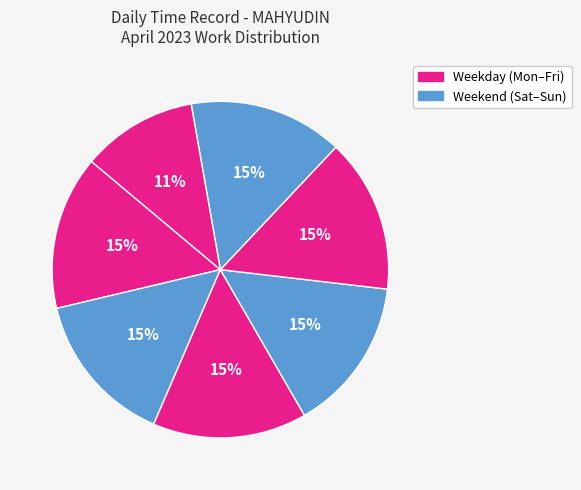

Count the number of slices in the pie.

7